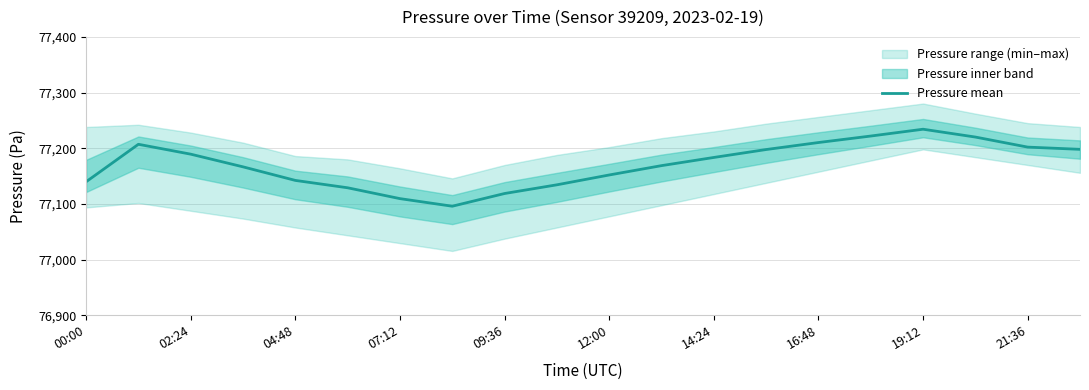

True or false: Pressure mean has a value of 33490.2 at 02:24.

False